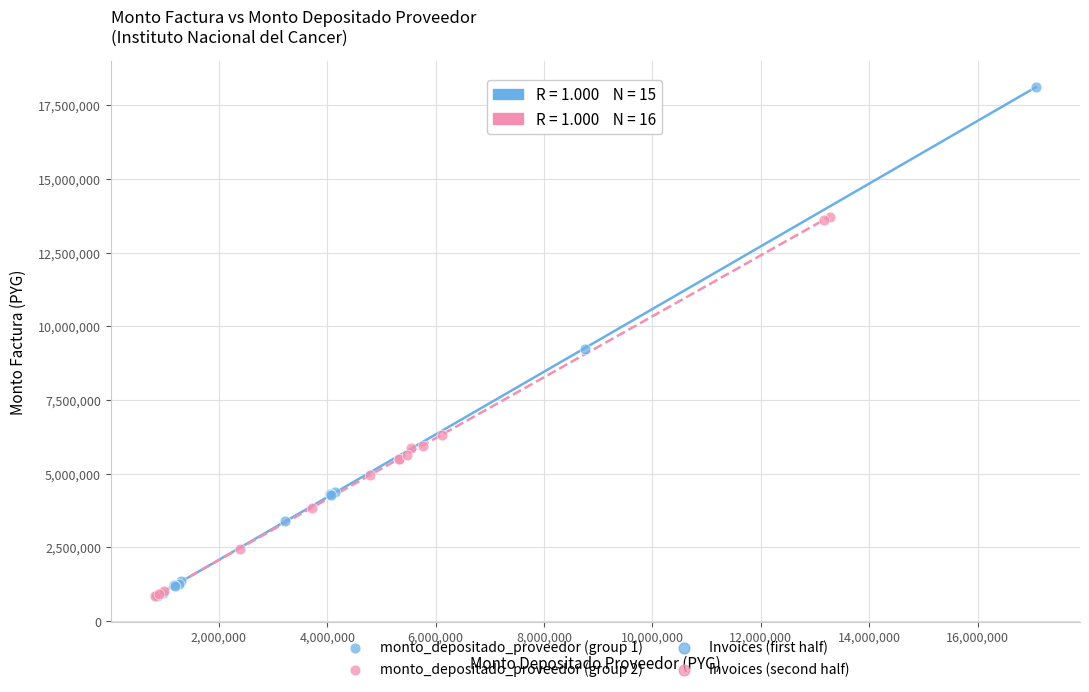

Which series contains the highest Y value?

monto_depositado_proveedor (group 1)